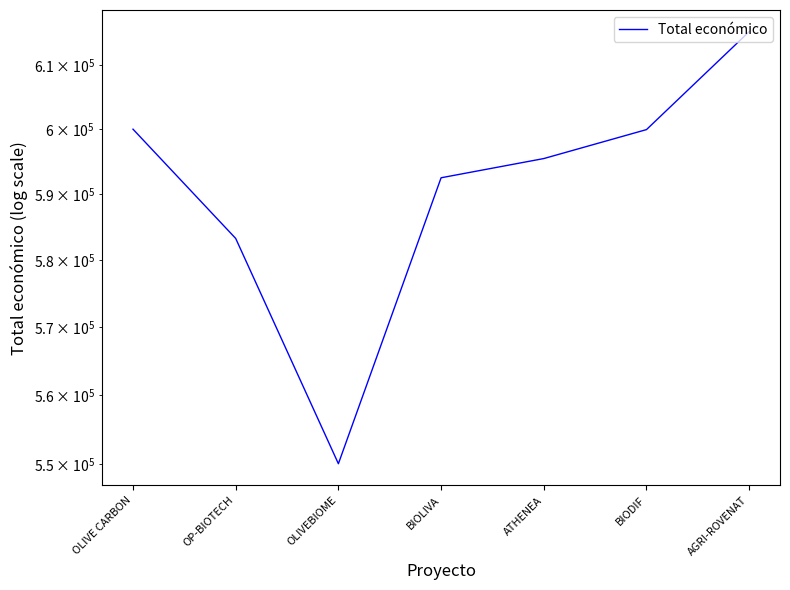

Is this an area chart (filled region under the line)?

No